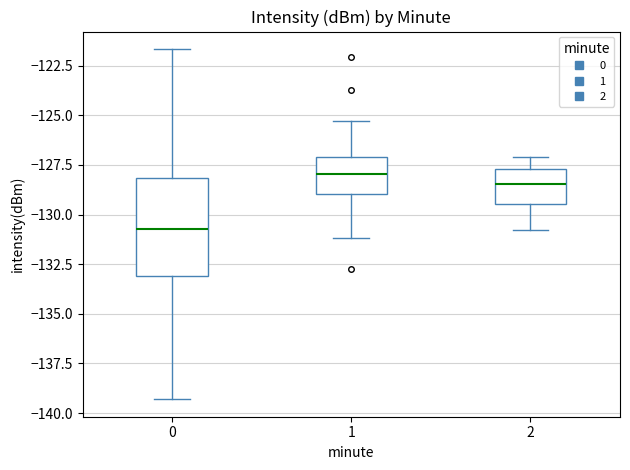

Which box is the tallest, from its lower edge to its upper edge?

0